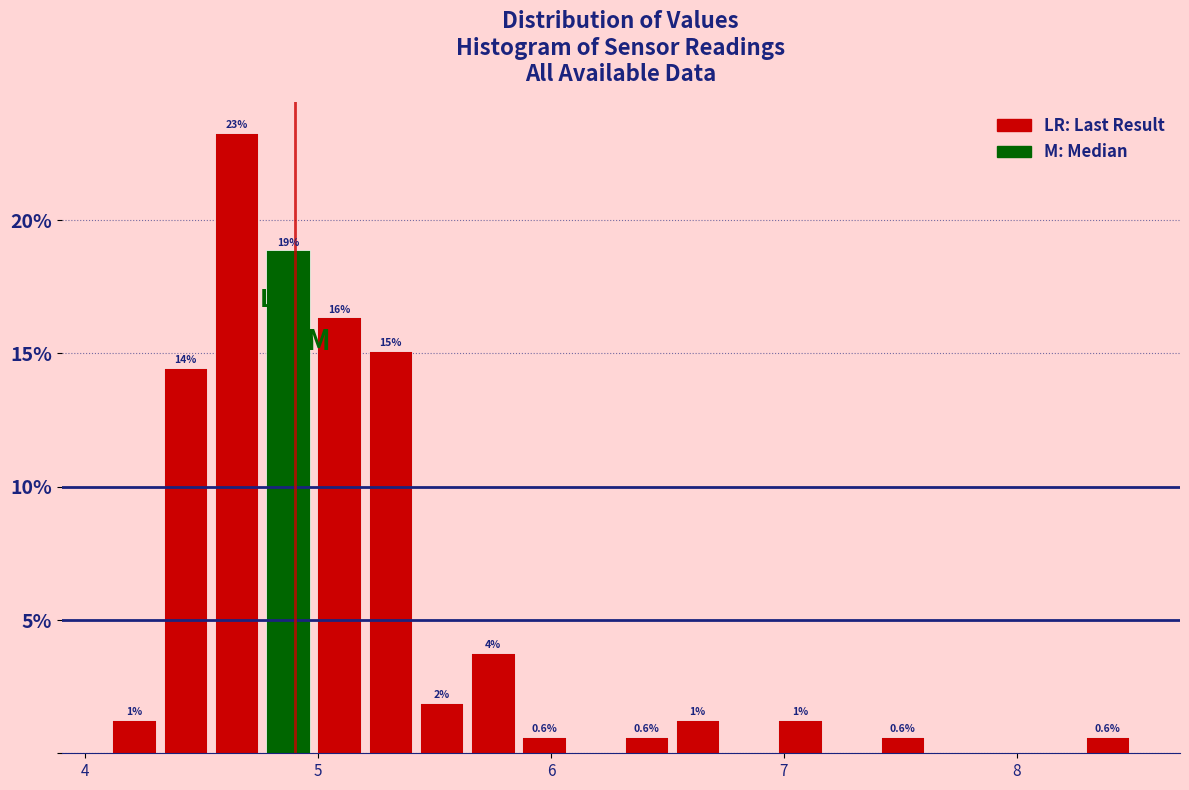

Around what value on the x-axis is the tallest bar? Give the approximate position of its centre, as read against the axis.

4.7